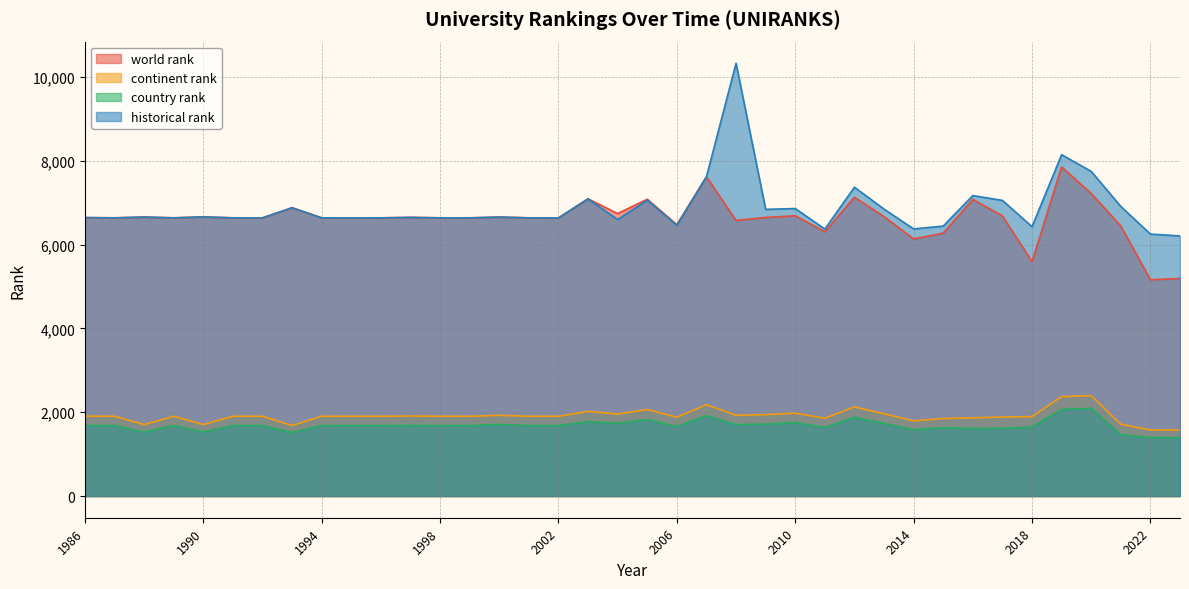

How many lines are shown in the chart?

4